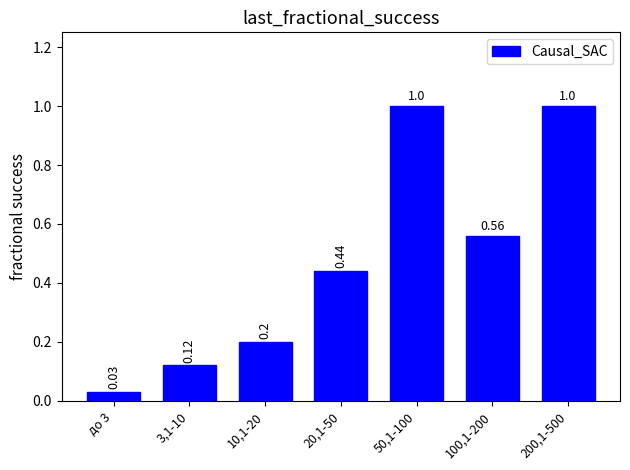

What is the value of the 3rd bar from the left?

0.2